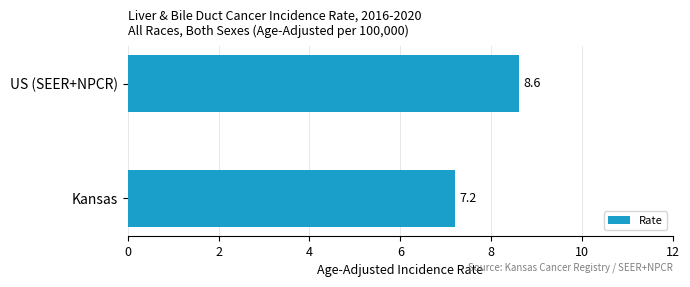

How many bars are there in total?

2